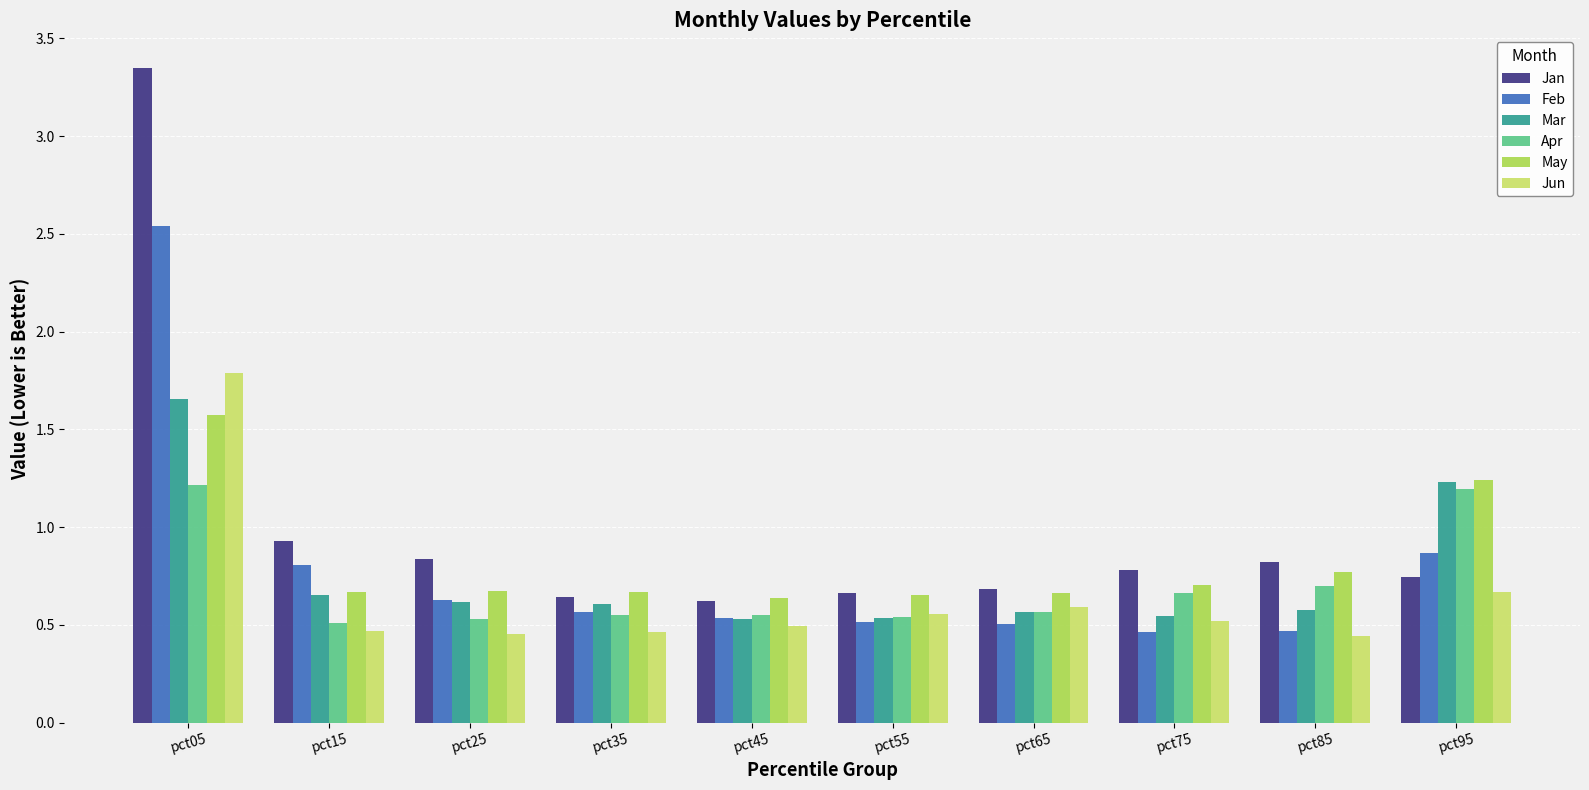

What is the sum of all Apr values?

7.0